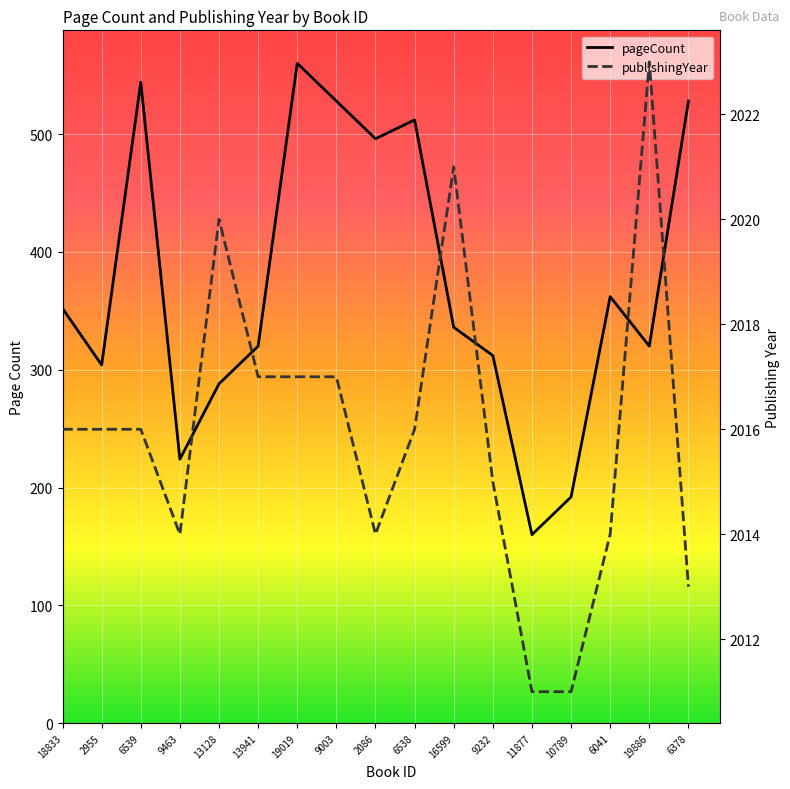

At how many categories does at least one series exceed 1829?

17